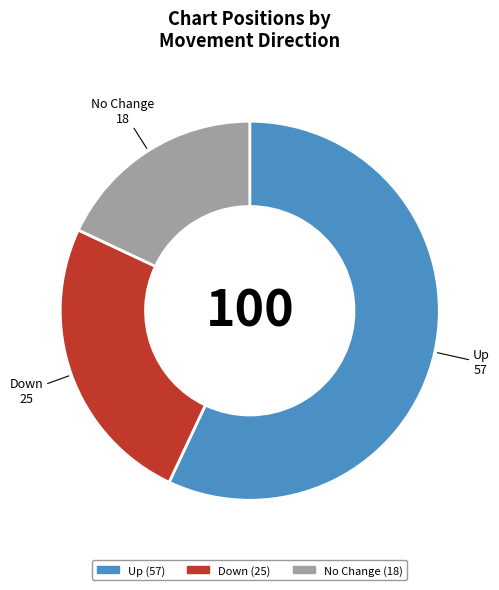

Which slice is the largest?

Up